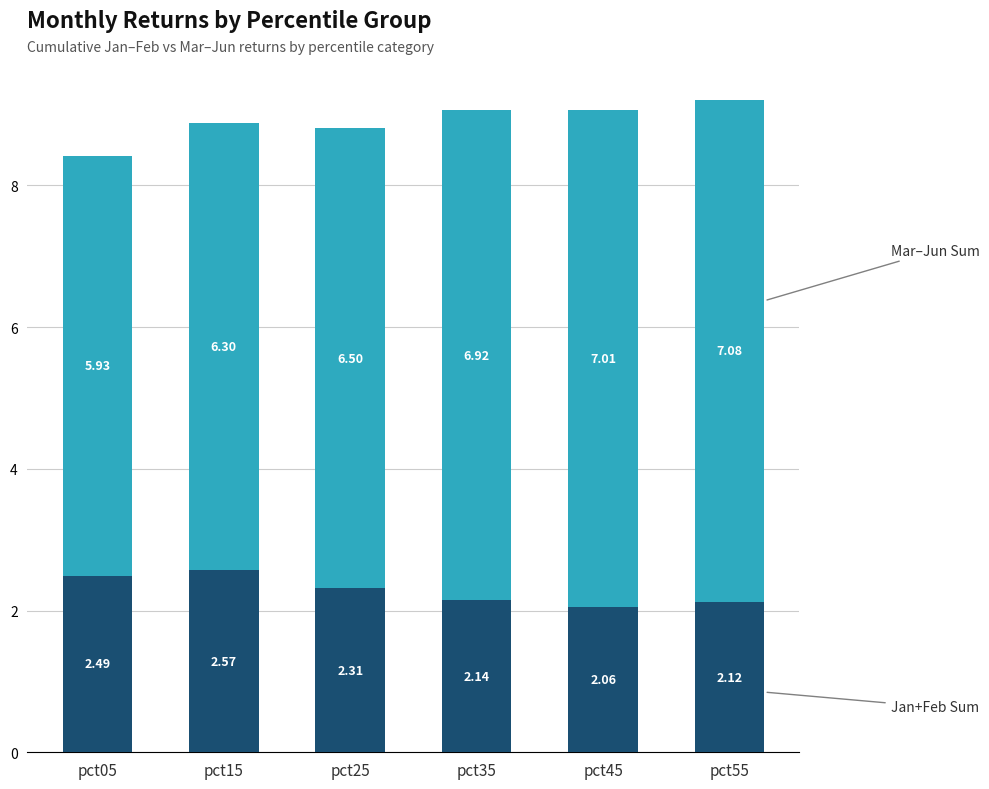

At which category is the sum across all series the highest?

pct55